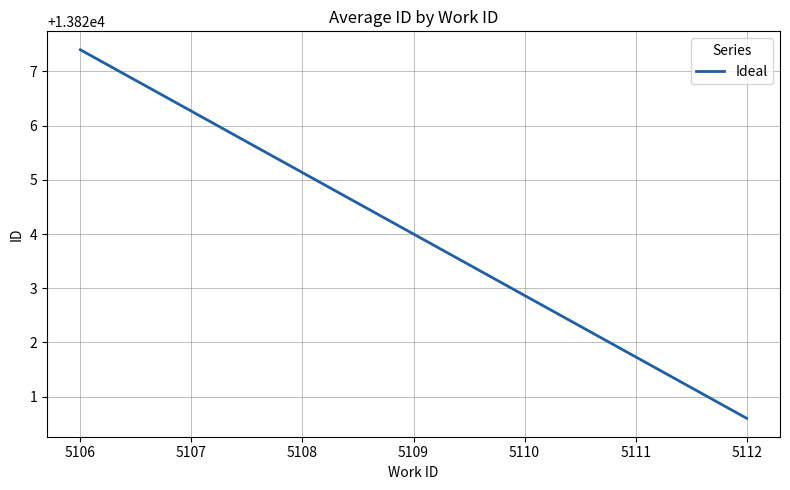

What is the smallest value displayed?

13820.6